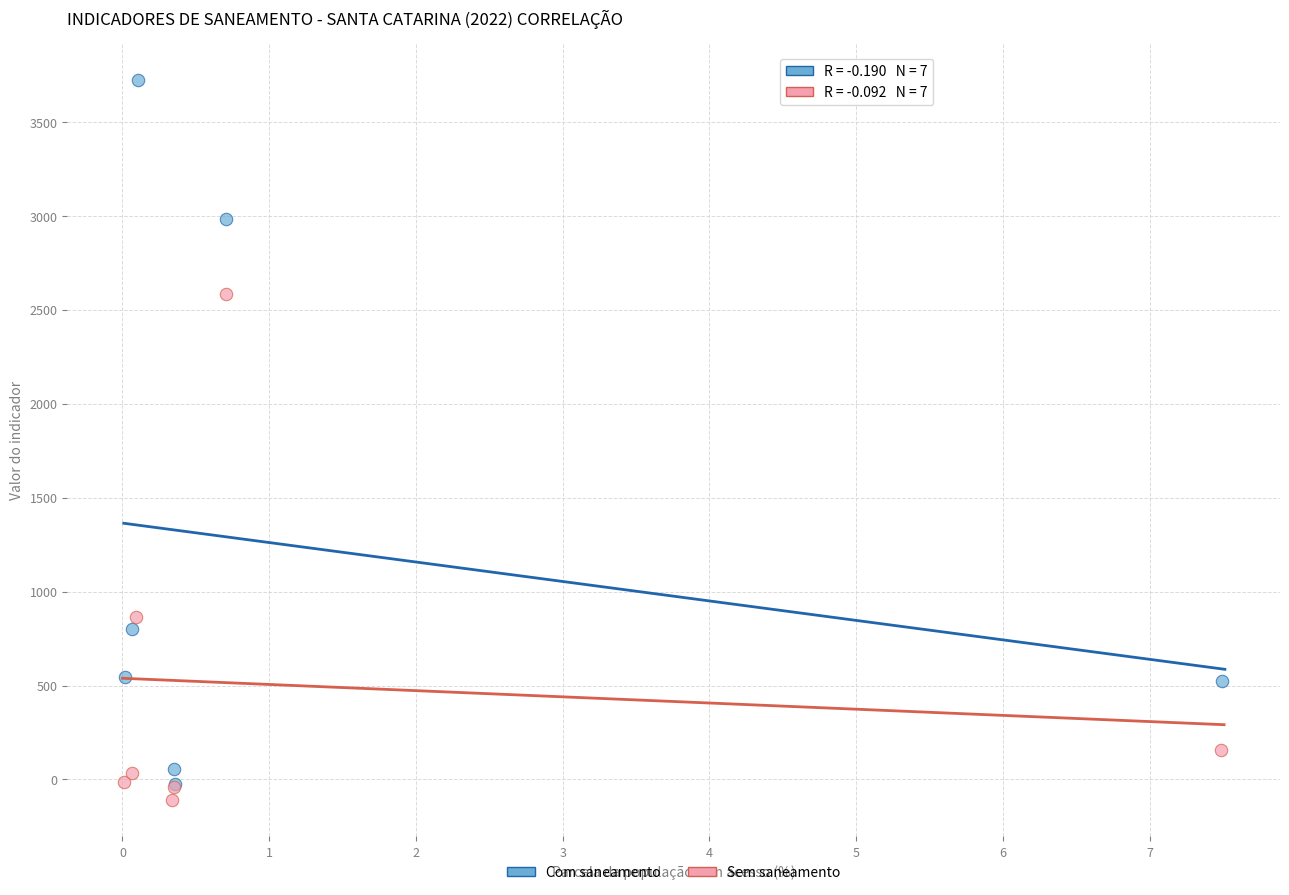

What are all the series names shown in the legend?

Com saneamento, Sem saneamento